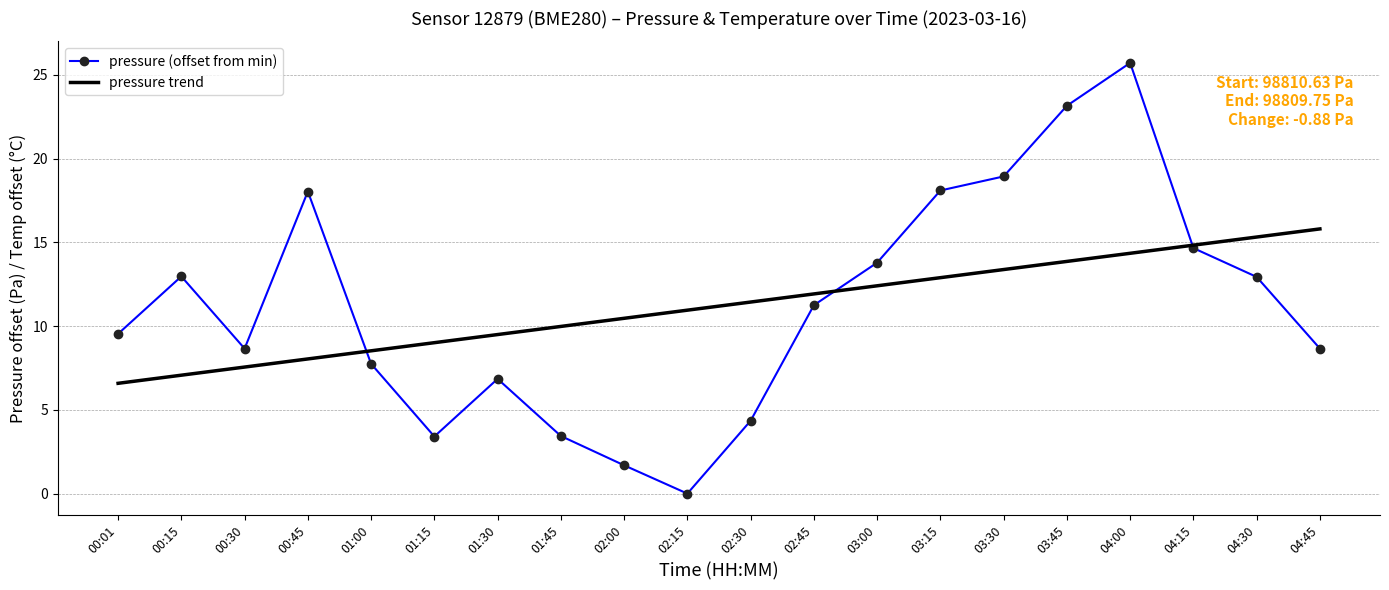

The value of pressure (offset from min) at 03:15 is 11.9. True or false?

False